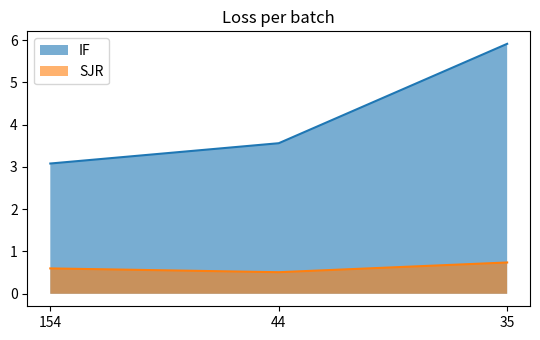

Rank the series by their average value, from lowest to highest.

SJR, IF